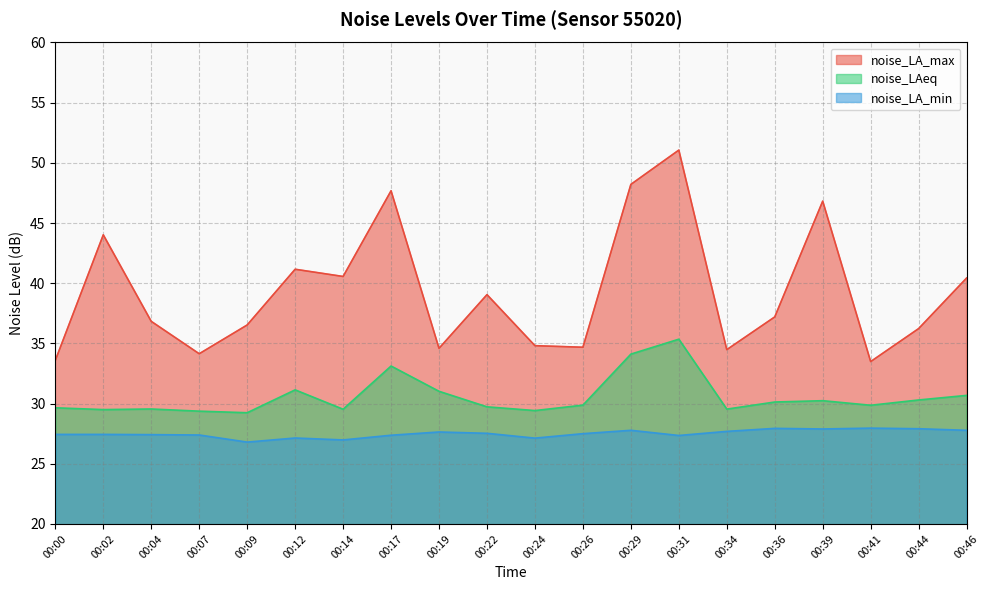

What is the sum of all noise_LA_max values?

785.6